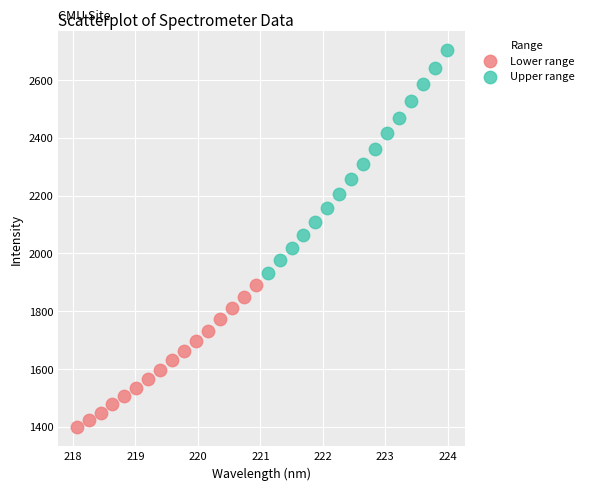

Which series has the largest Y range (max minus min)?

Upper range